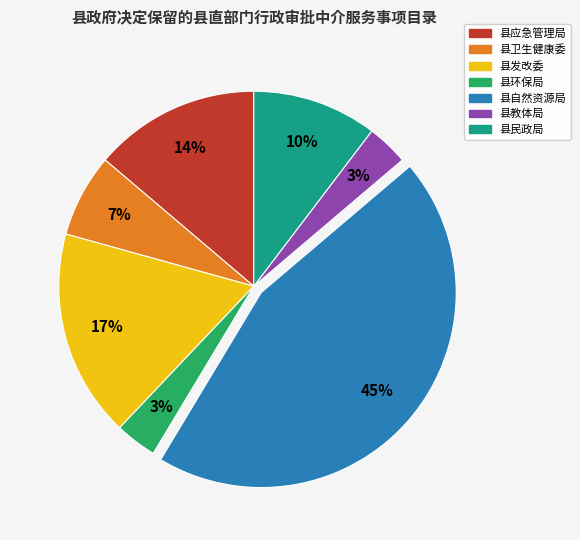

To the nearest percent, what is the average slice percentage?

14%